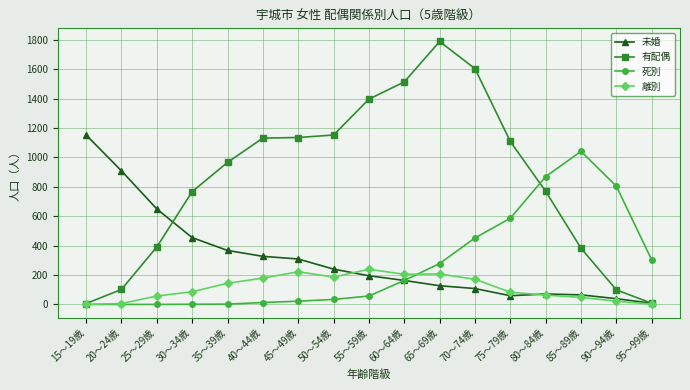

What is the maximum value for 未婚?

1152